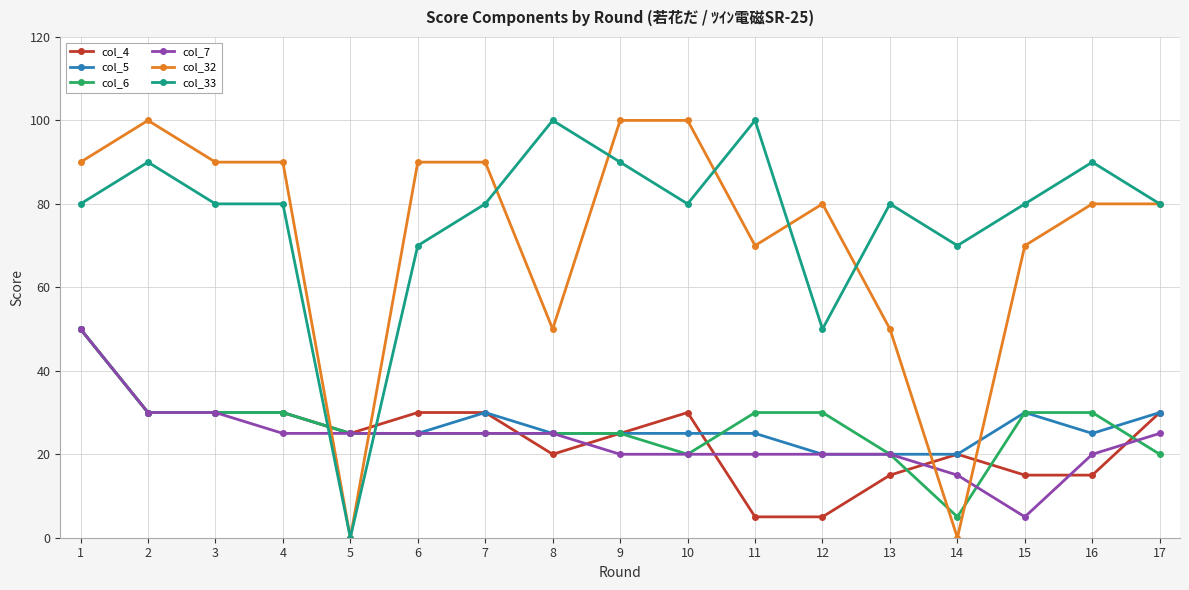

True or false: col_33 and col_5 intersect in this chart.

True